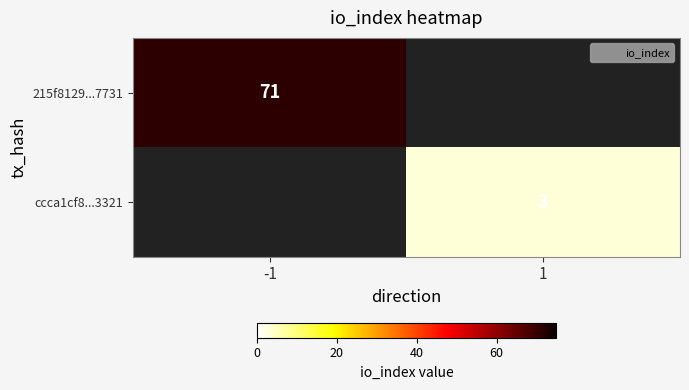

The 215f8129...7731 series shows 23 at -1. True or false?

False